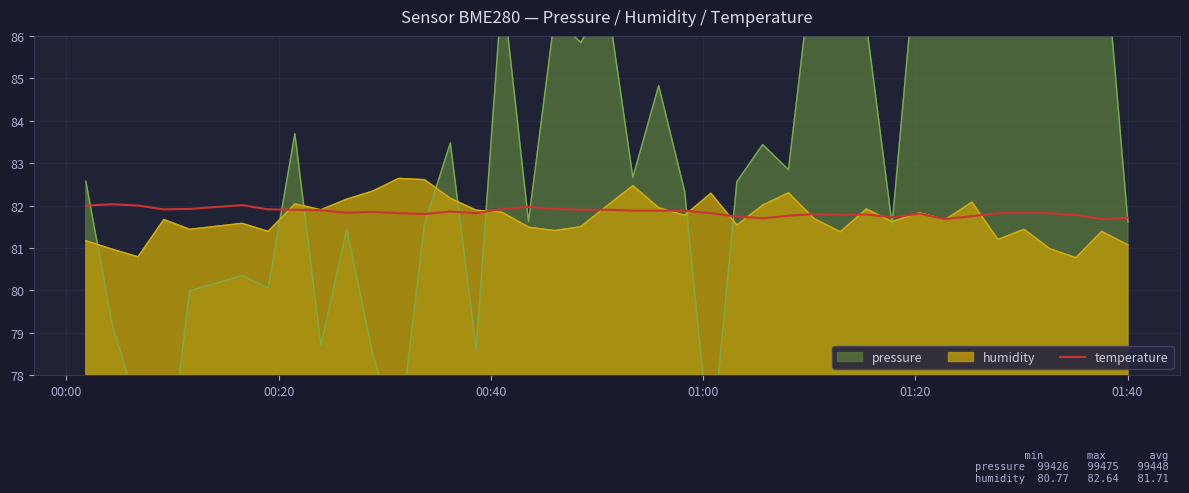

True or false: the data has more than 1 interior local peaks.

True